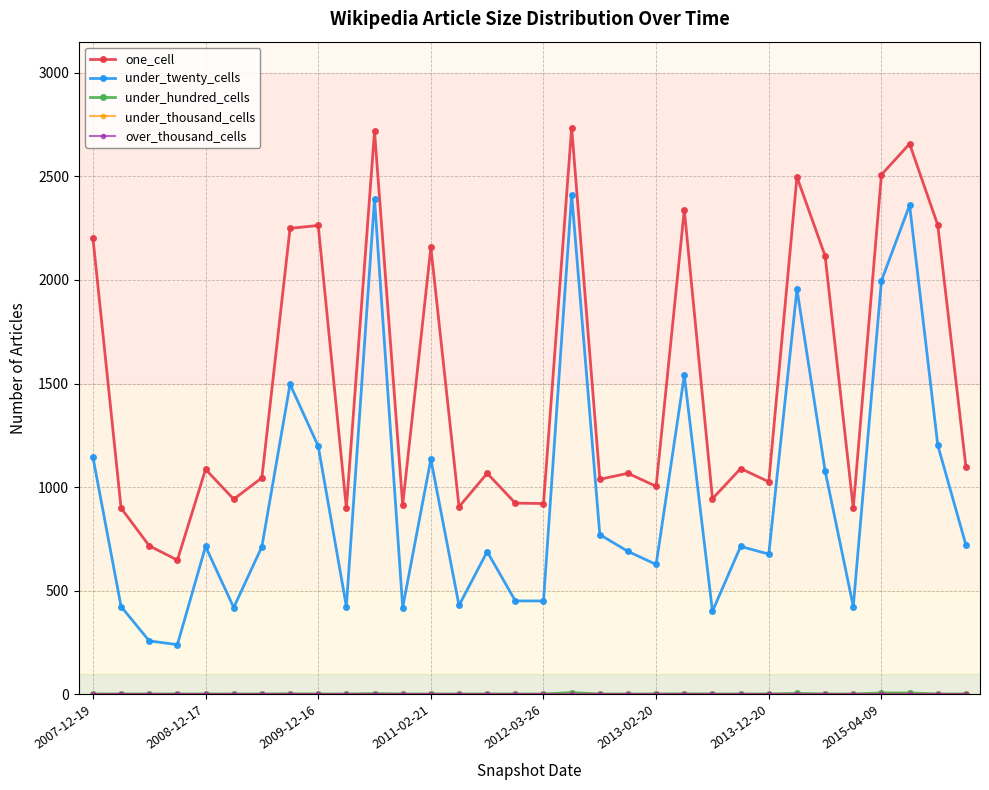

Does the chart have visible grid lines?

Yes